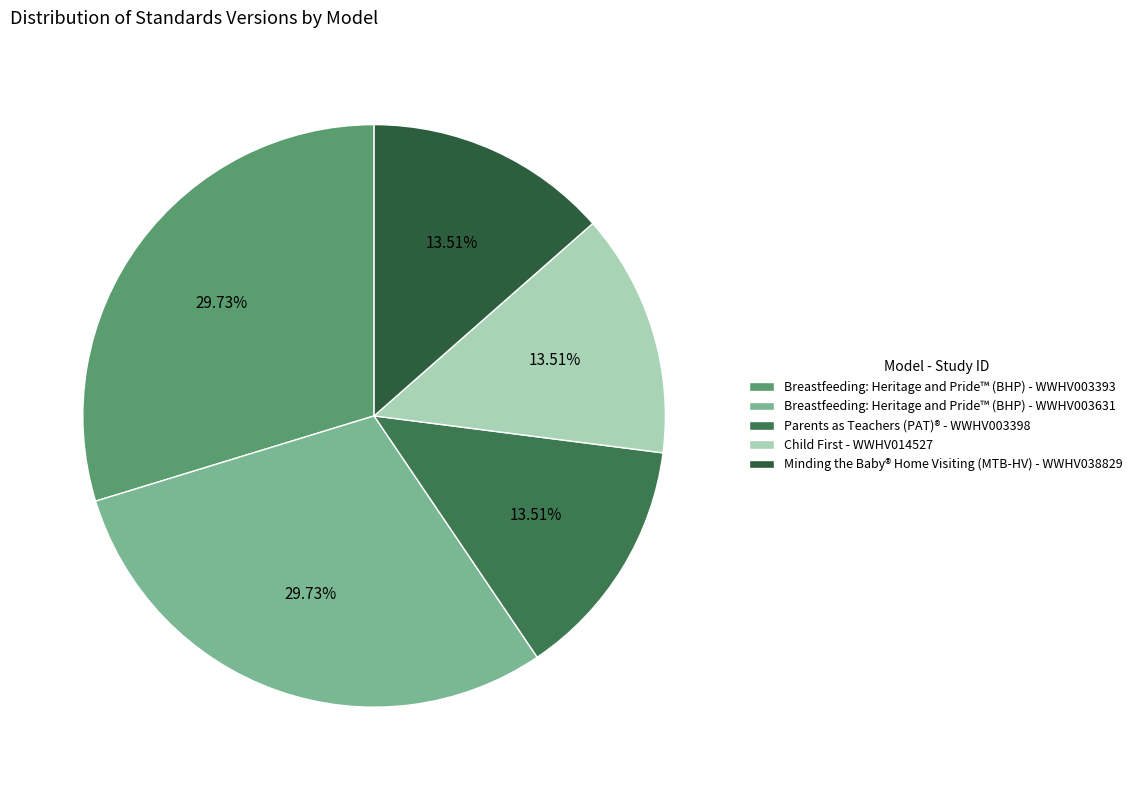

Which slice is the largest?

Breastfeeding: Heritage and Pride™ (BHP) - WWHV003393